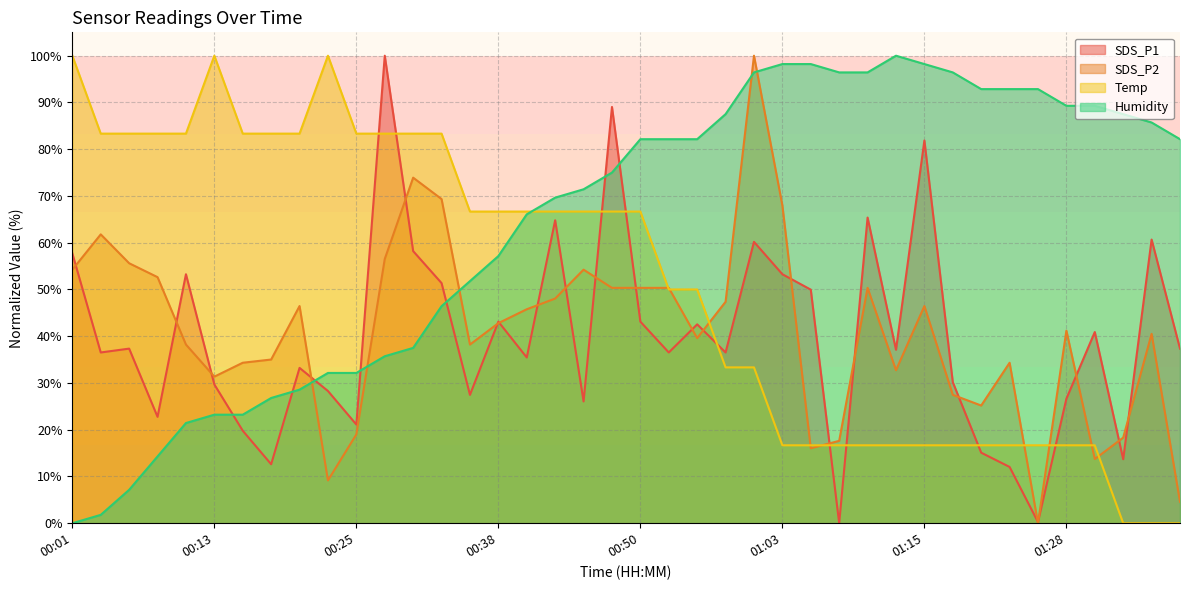

What is the approximate value of SDS_P1 at 01:13?

37.1